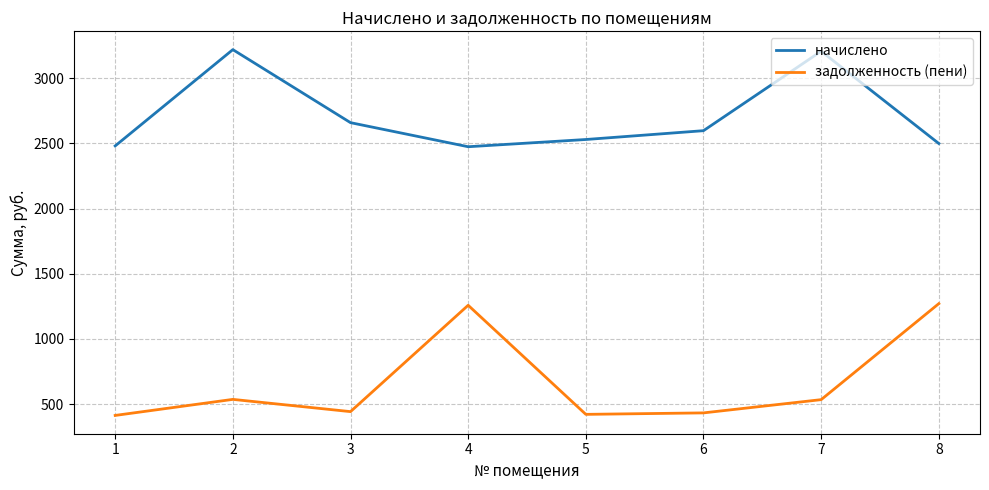

True or false: задолженность (пени) and начислено intersect in this chart.

False